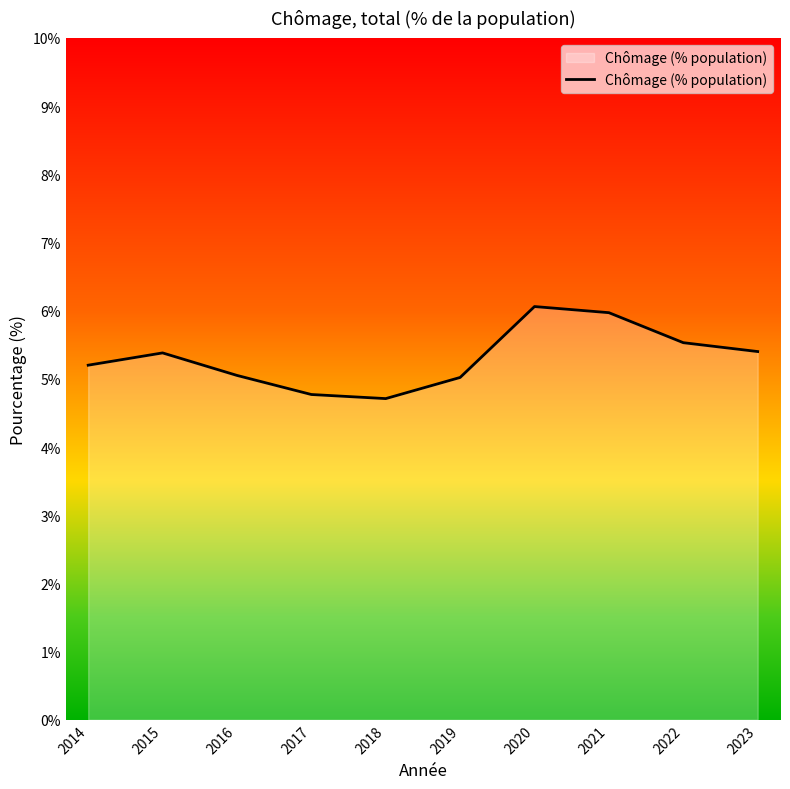

What is the smallest value displayed?

4.7